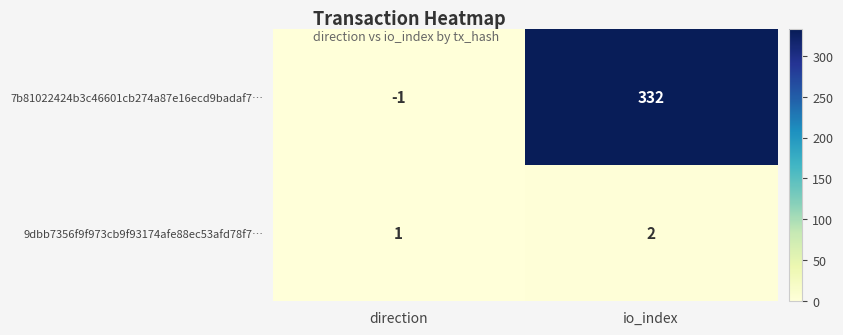

Reading left to right, transcribe all the data shown in this chart.

7b81022424b3c46601cb274a87e16ecd9badaf7…: direction=-1	io_index=332
9dbb7356f9f973cb9f93174afe88ec53afd78f7…: direction=1	io_index=2